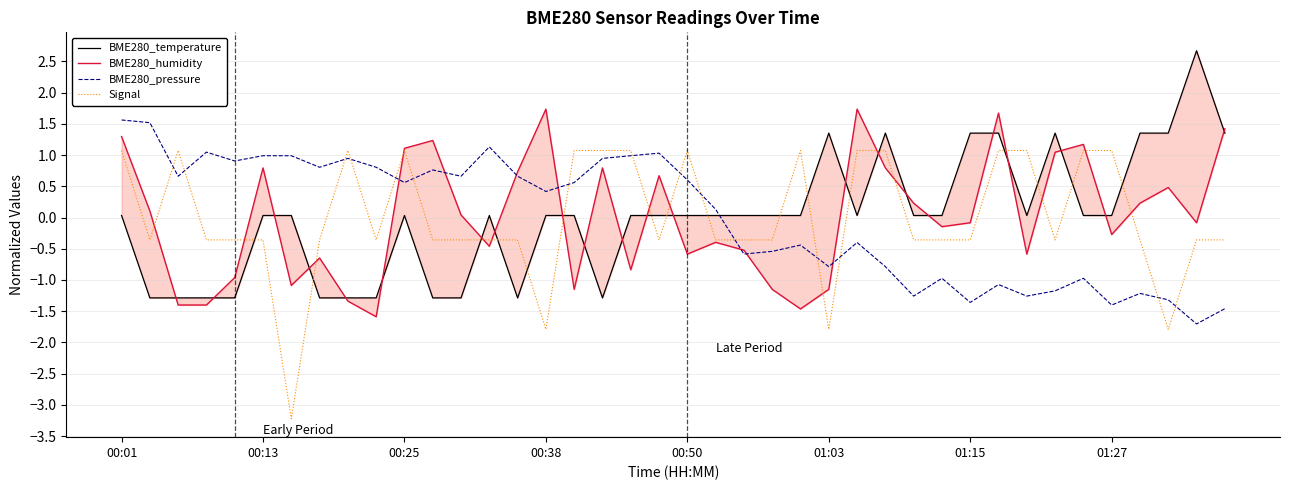

How many lines are shown in the chart?

4